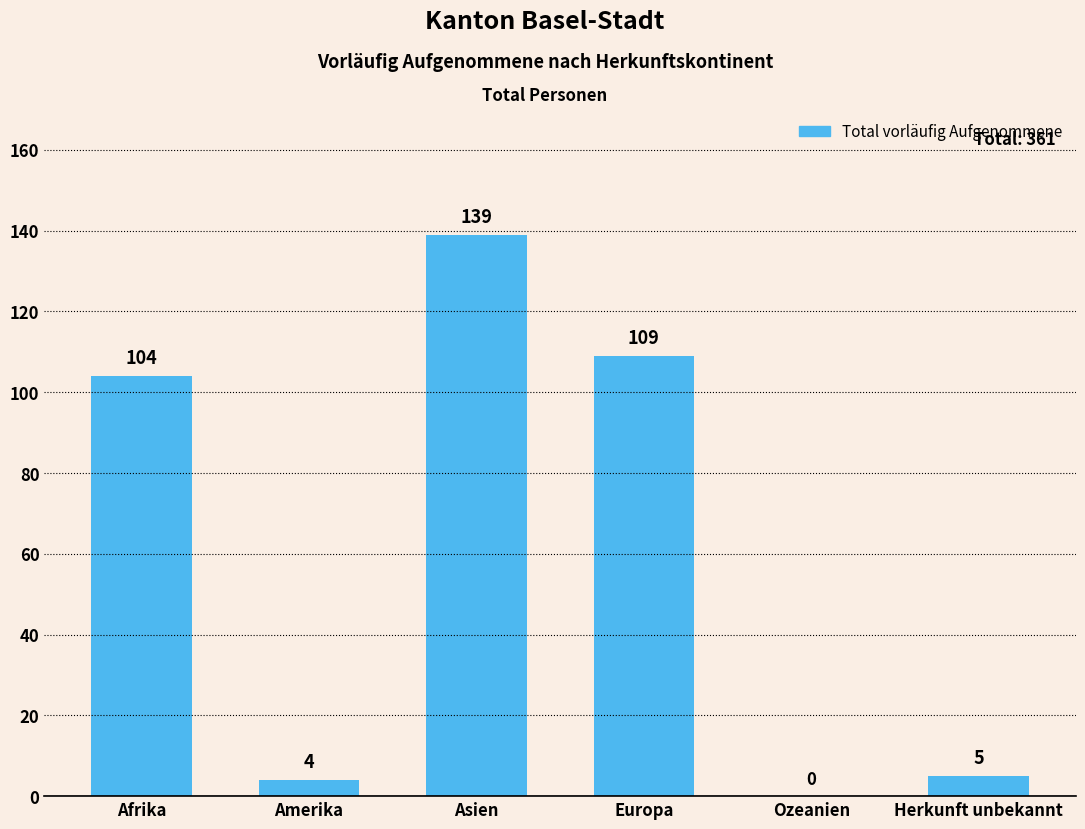

Reading right to left, extract all data points from this chart.

5	0	109	139	4	104